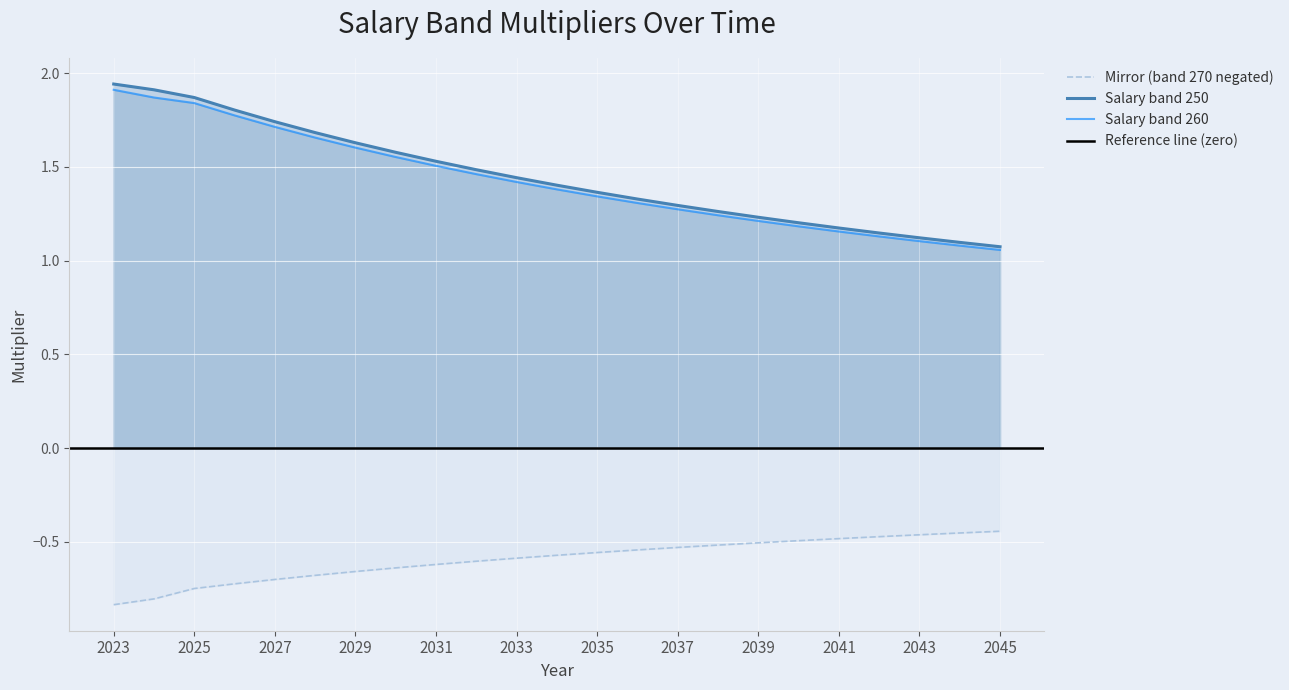

True or false: Mirror (band 270 negated) and Salary band 250 cross at least once.

False